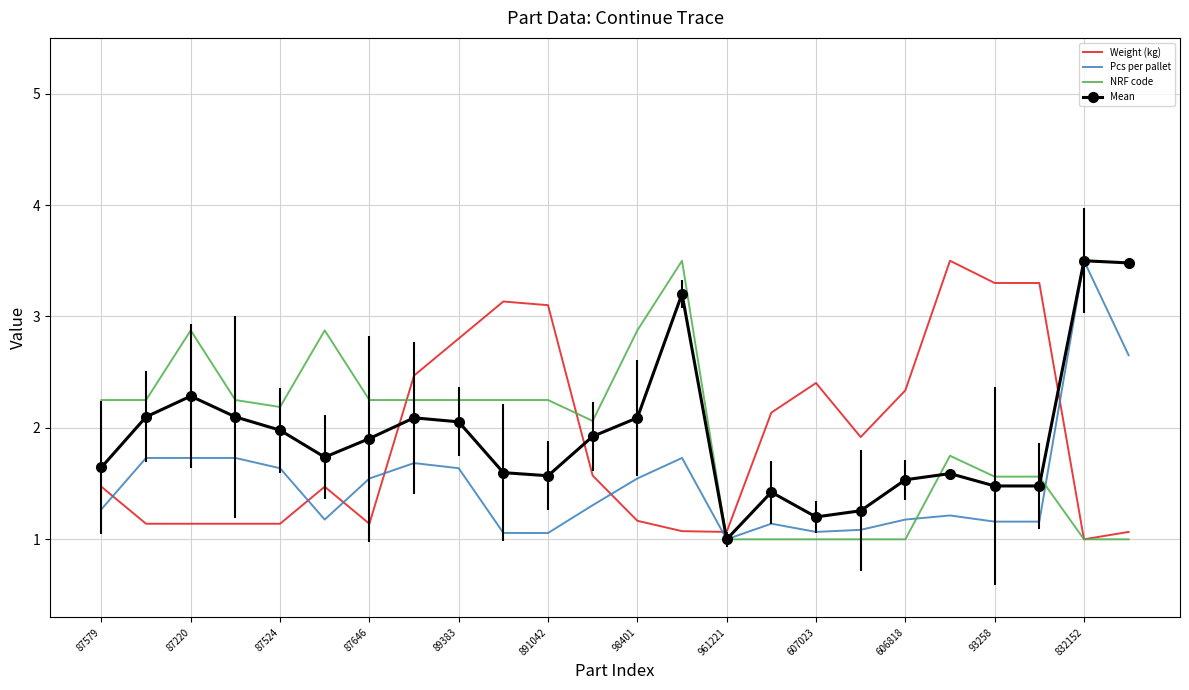

What is the lowest value of the Weight (kg) series?

1.0